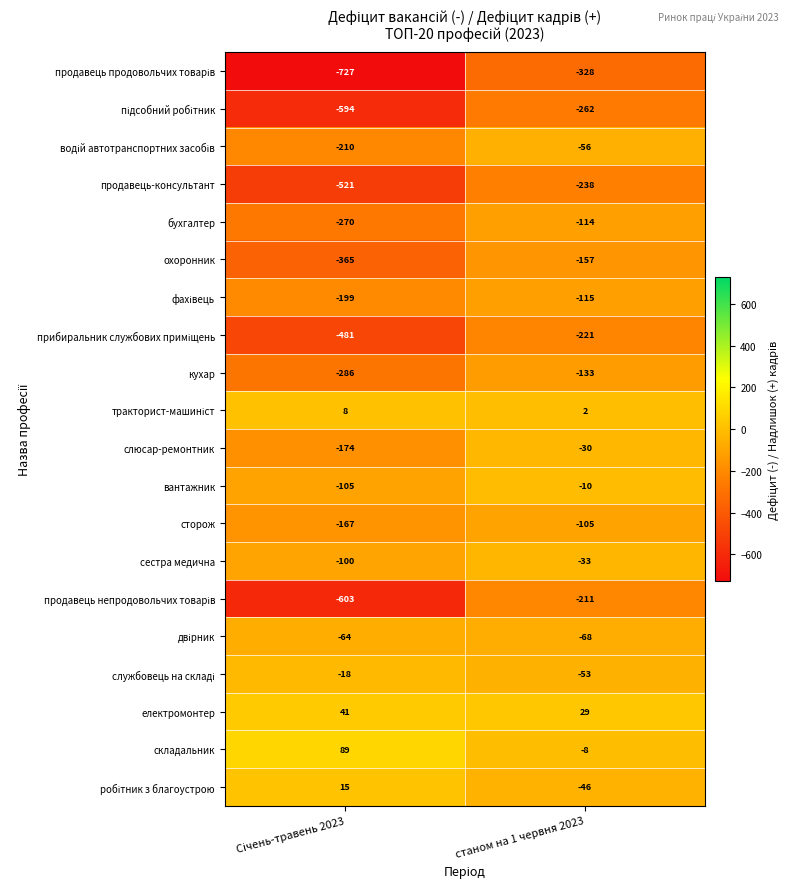

The value of електромонтер at станом на 1 червня 2023 is 20. True or false?

False